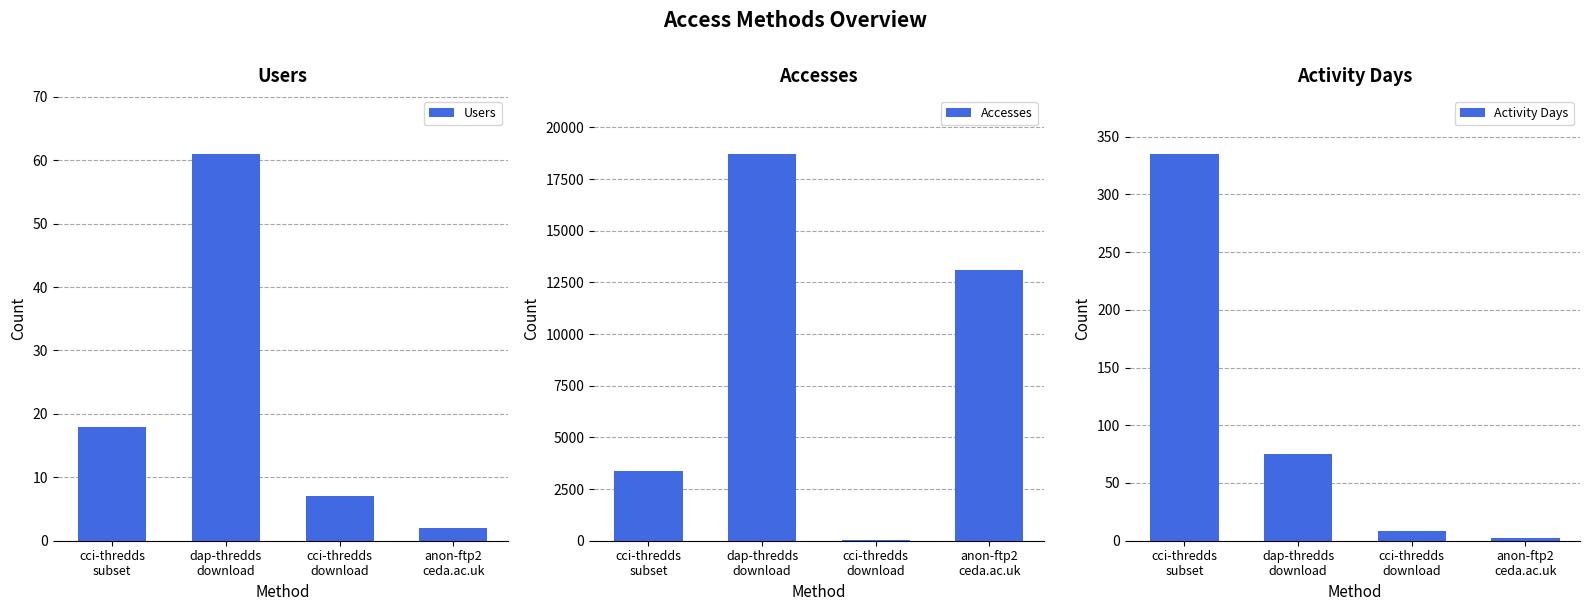

How many bars are there in each group?

3